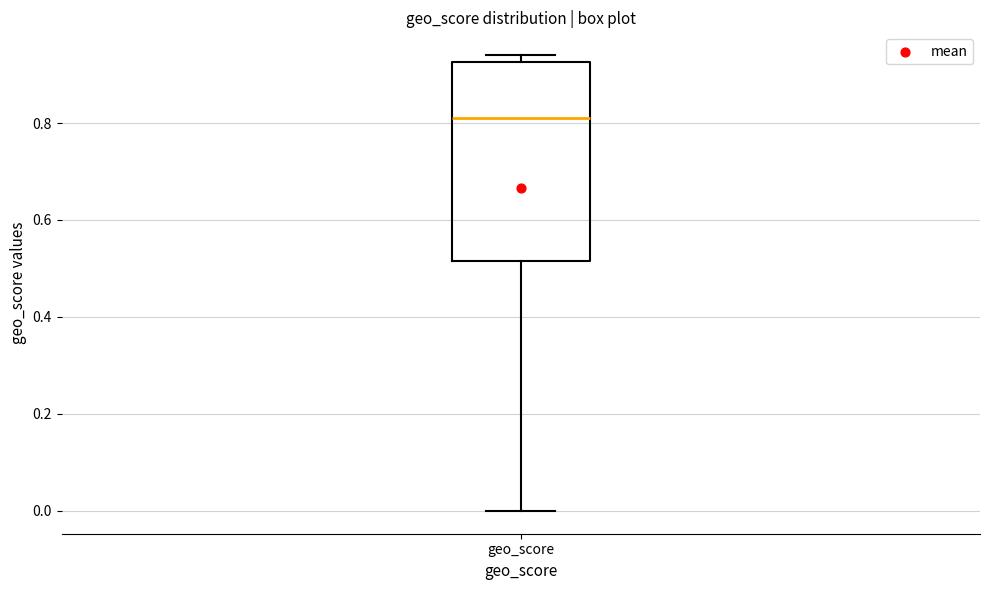

Transcribe this box plot: give where the median line is, the range the box spans, and where the two whiskers end, as read against the y-axis. The values are not printed on the chart, so give them approximately, as read against the axis.

median 0.82, box 0.52 to 0.92, whiskers 0.00 to 0.94